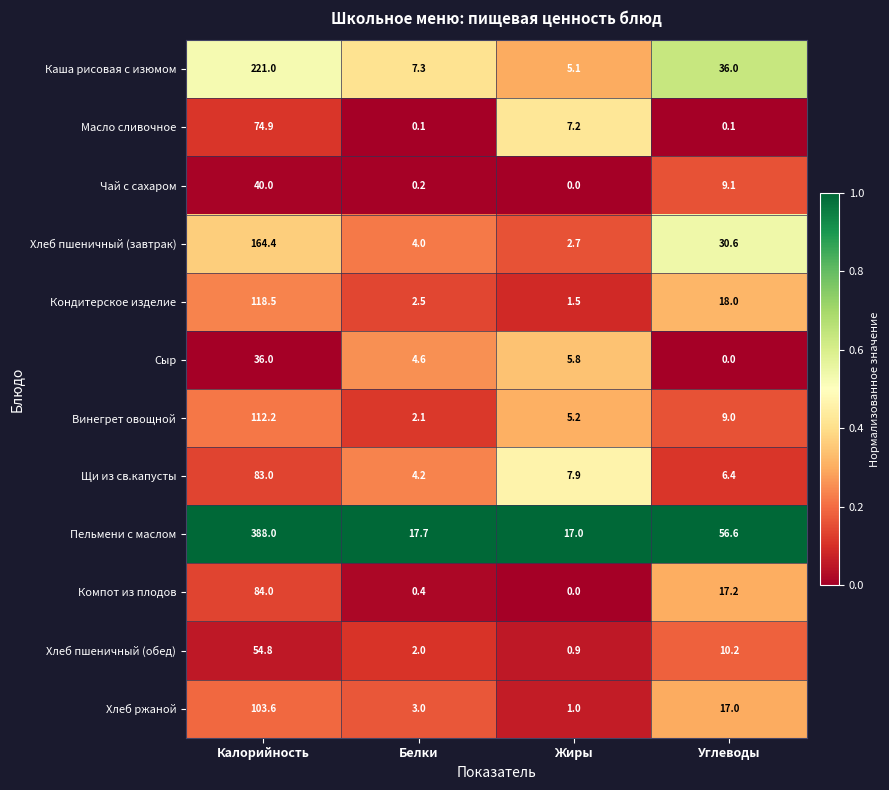

Which series has the largest range (max minus min)?

Пельмени с маслом